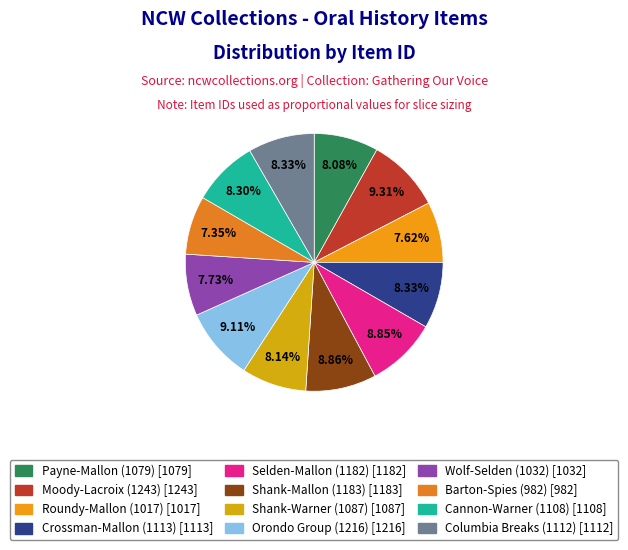

The Roundy-Mallon (1017) slice represents 1% of the pie. True or false?

False